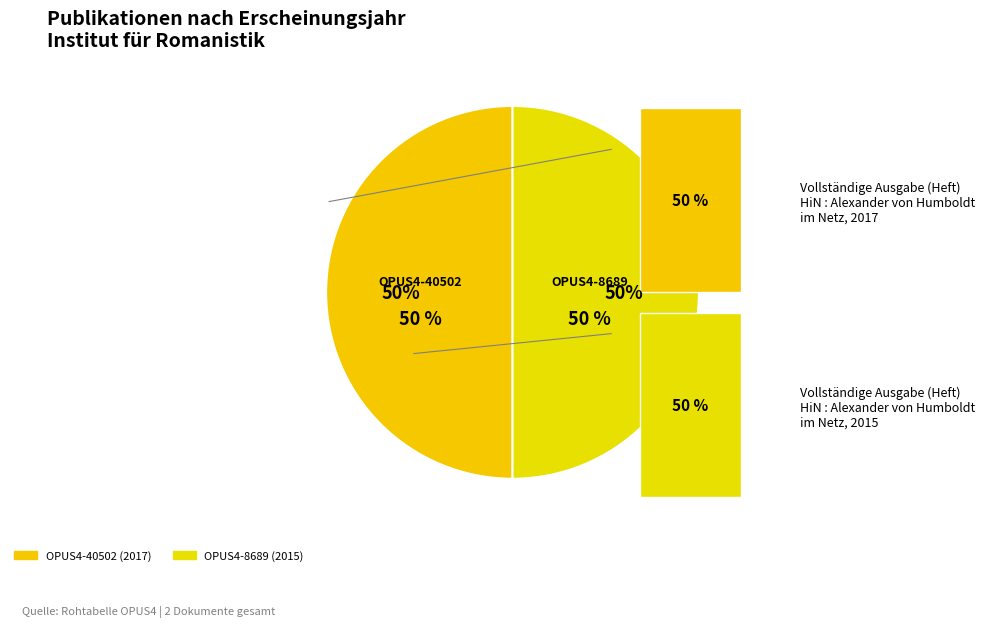

Count the number of slices in the pie.

2